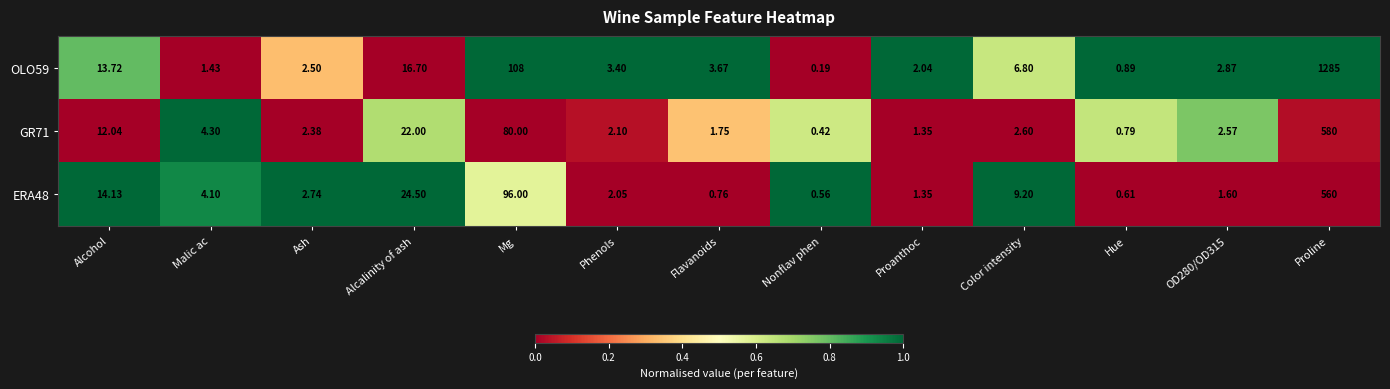

Where is GR71 nearest to the value 290?

Mg